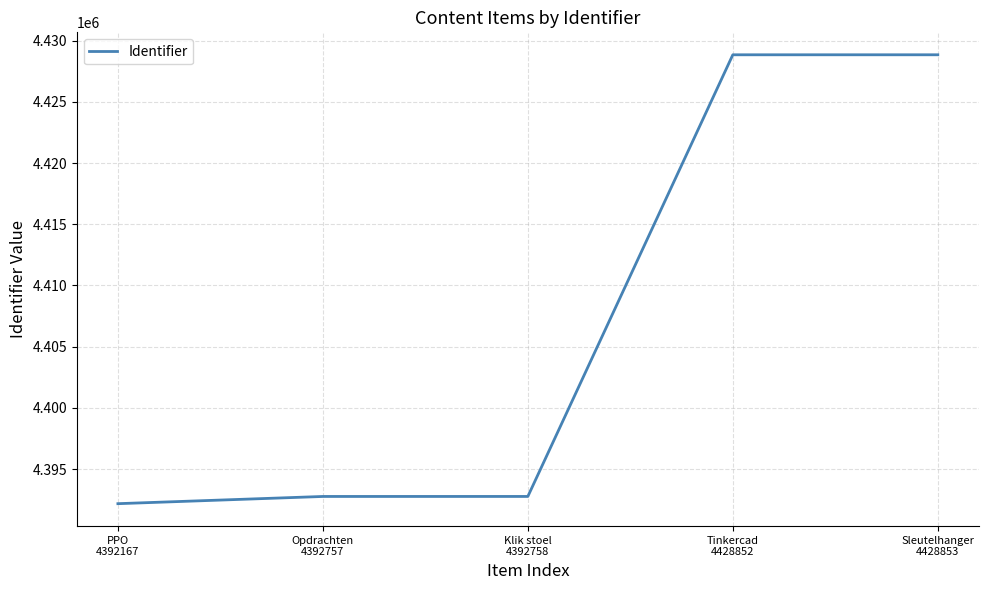

Which has a higher value, Tinkercad
4428852 or PPO
4392167?

Tinkercad
4428852